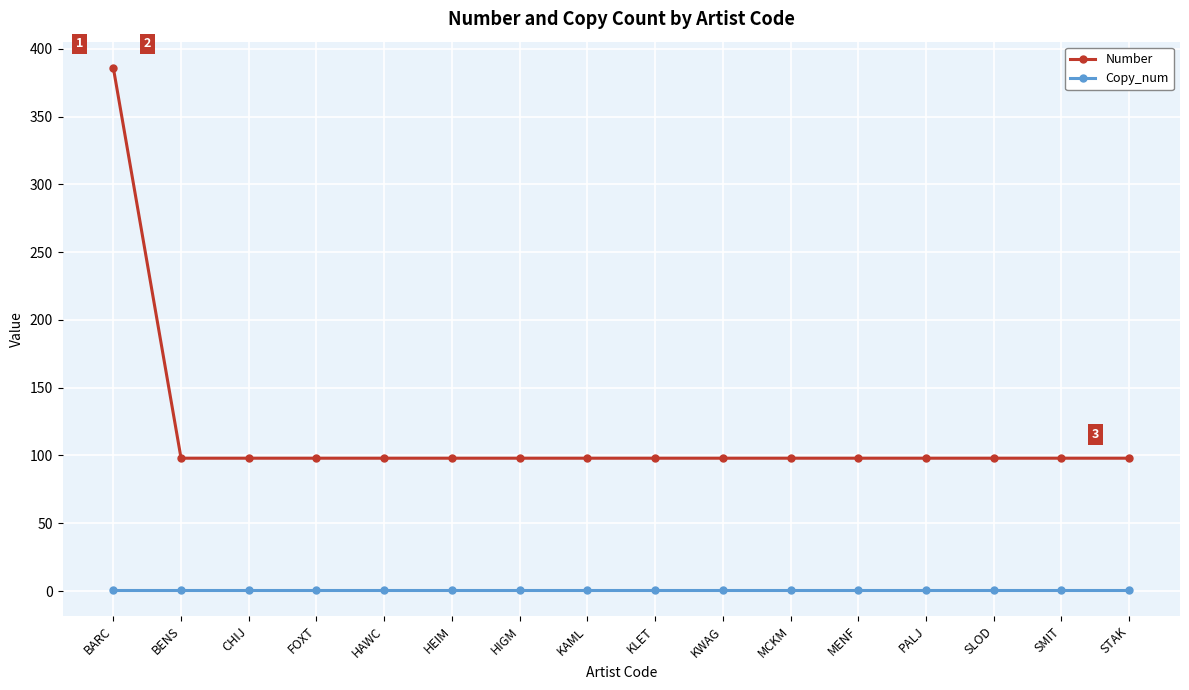

The Number series shows 57 at KLET. True or false?

False